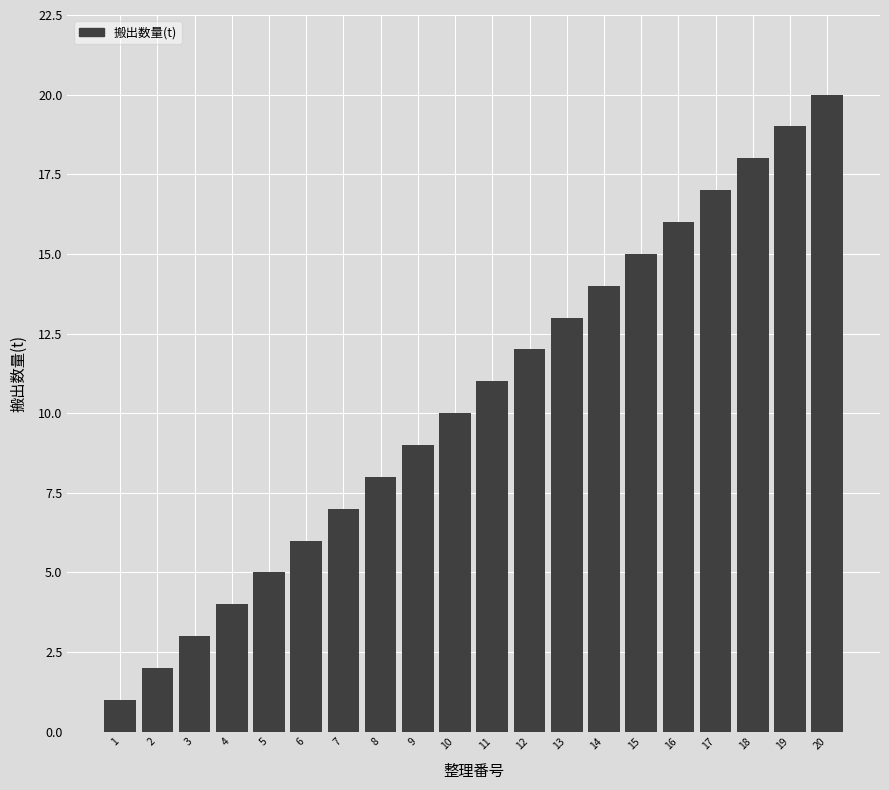

What is the sum of all values?

210